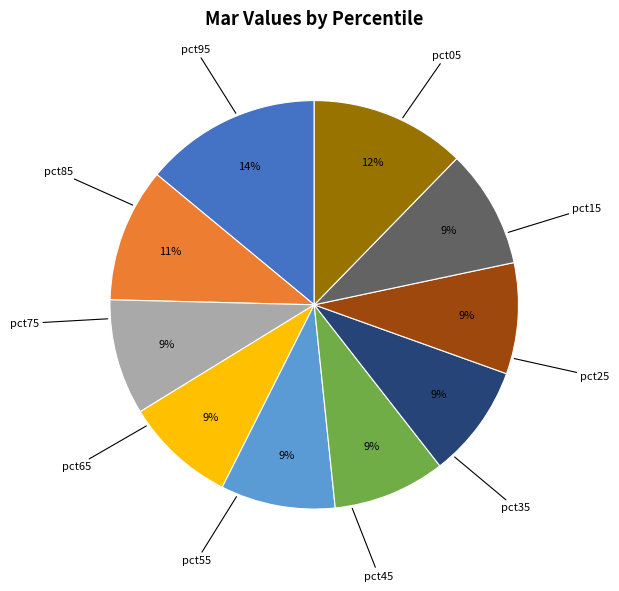

Does any single category account for the majority?

No